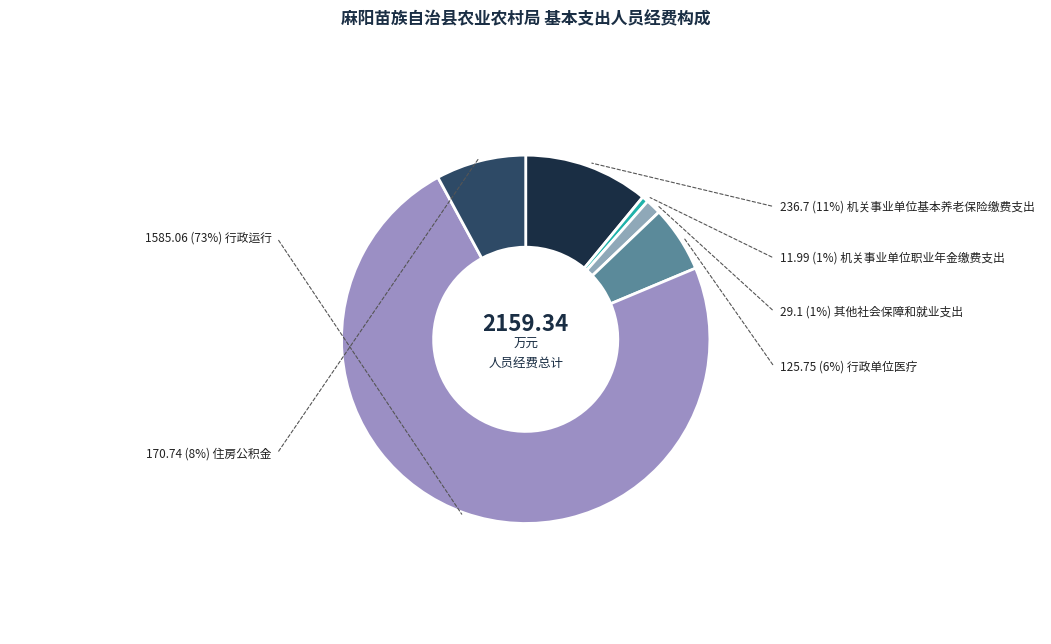

To the nearest percent, what is the difference between the largest and smallest slice percentages?

73%